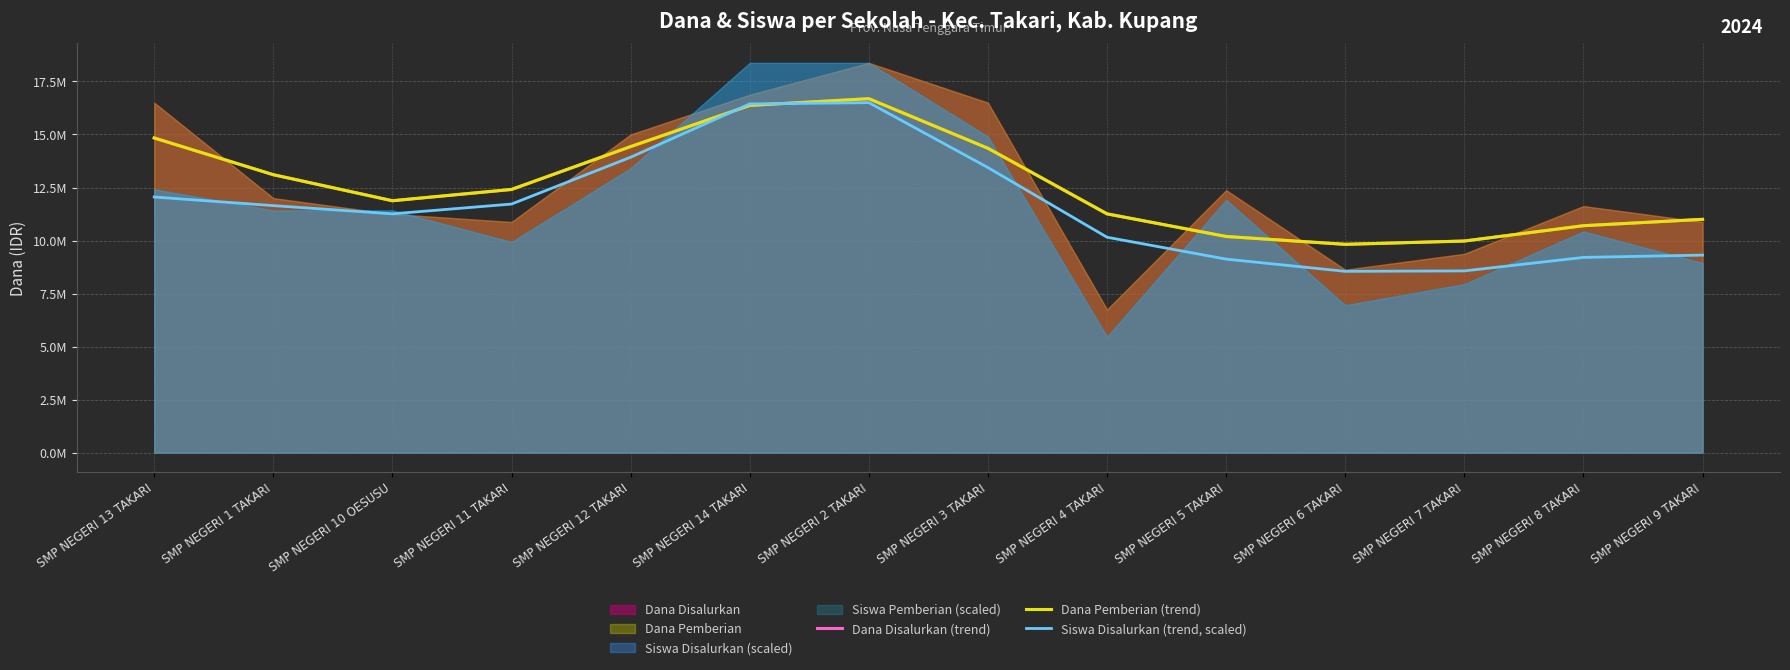

How many interior local valleys does the Dana Disalurkan (trend) series have?

2